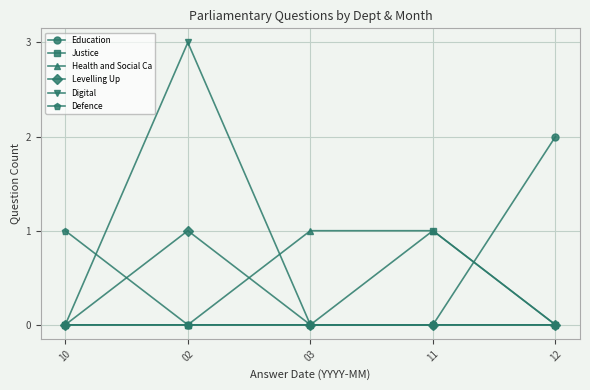

What is the maximum value shown in the chart?

3